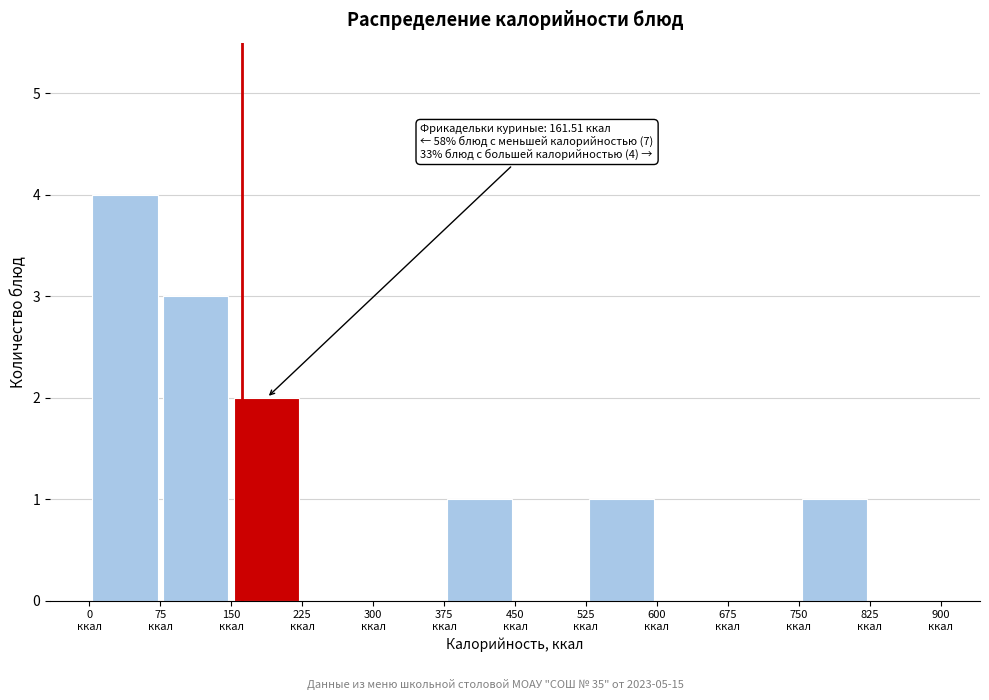

Which range on the x-axis has the tallest bar?

0 to 75